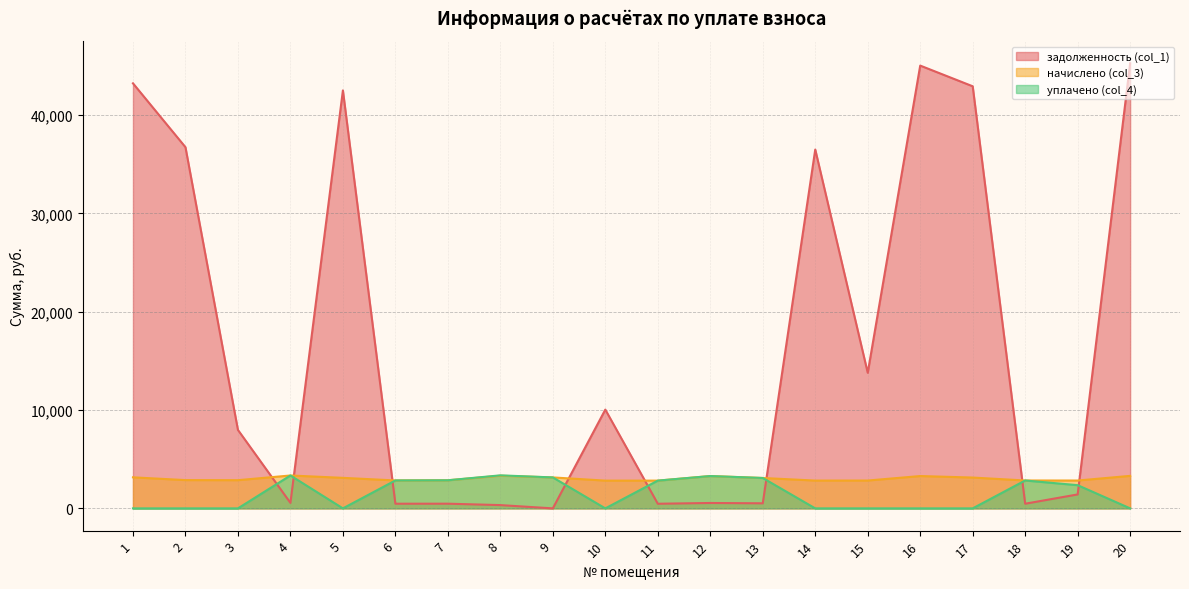

Reading left to right, transcribe all the data shown in this chart.

задолженность (col_1): 43243.3	36747.3	7981.8	557.8	42521.1	473.6	476.5	332.5	0.0	10048.4	470.7	548.3	515.3	36506.2	13793.9	45047.6	42942.6	472.9	1418.1	45288.3
начислено (col_3): 3157.9	2876.8	2868.0	3346.7	3105.1	2841.6	2859.2	3320.3	3149.0	2824.1	2824.1	3289.6	3092.0	2828.5	2832.8	3289.6	3135.9	2837.2	2832.8	3307.2
уплачено (col_4): 0.0	0.0	0.0	3346.7	0.0	2841.6	2859.2	3360.0	3149.0	0.0	2824.1	3289.6	3092.0	0.0	0.0	0.0	0.0	2837.2	2359.7	0.0